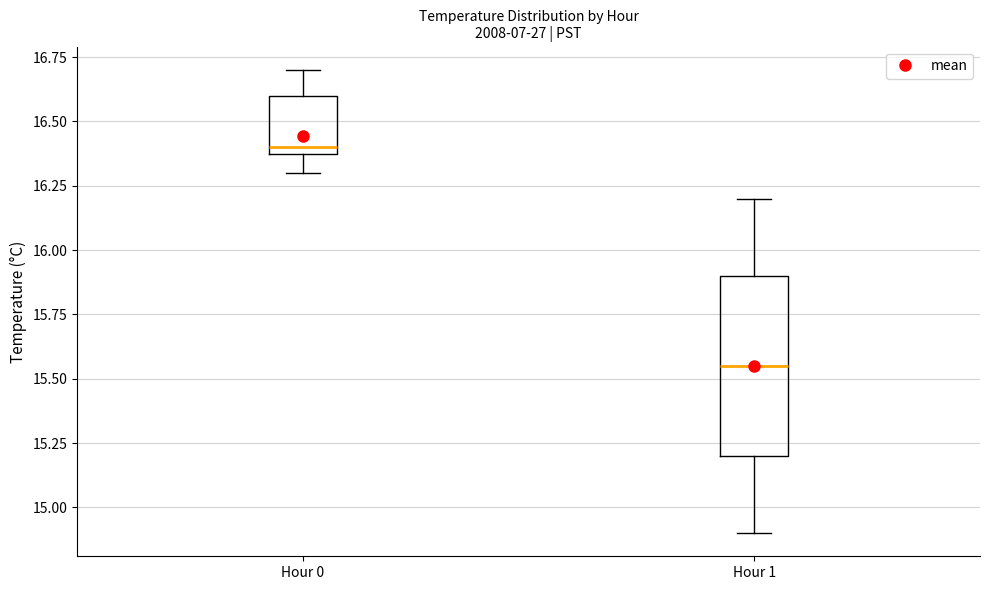

Reading left to right, read every box against the y-axis: the position of its median line, the range the box covers, and the ends of its whiskers. The values are not printed on the chart, so give them approximately, as read against the axis.

Hour 0: median 16.40 (just above the box's lower edge), box 16.40 to 16.60, whiskers 16.30 to 16.70
Hour 1: median 15.55, box 15.20 to 15.90, whiskers 14.90 to 16.20